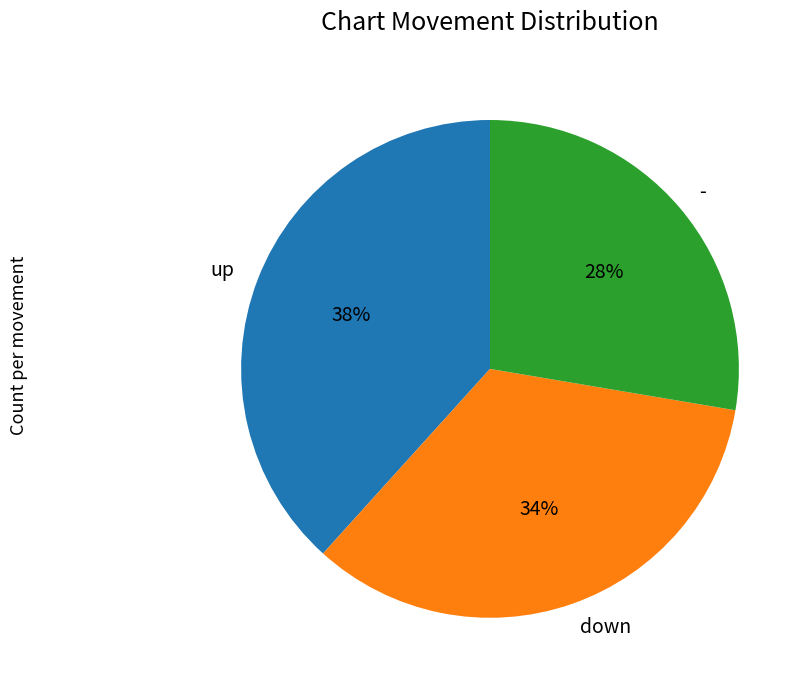

Combined, do down and up account for over 50%?

Yes